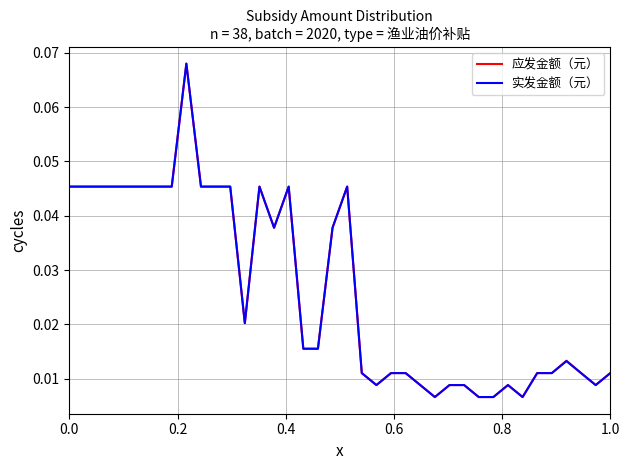

Which series has the widest spread of values?

实发金额（元）